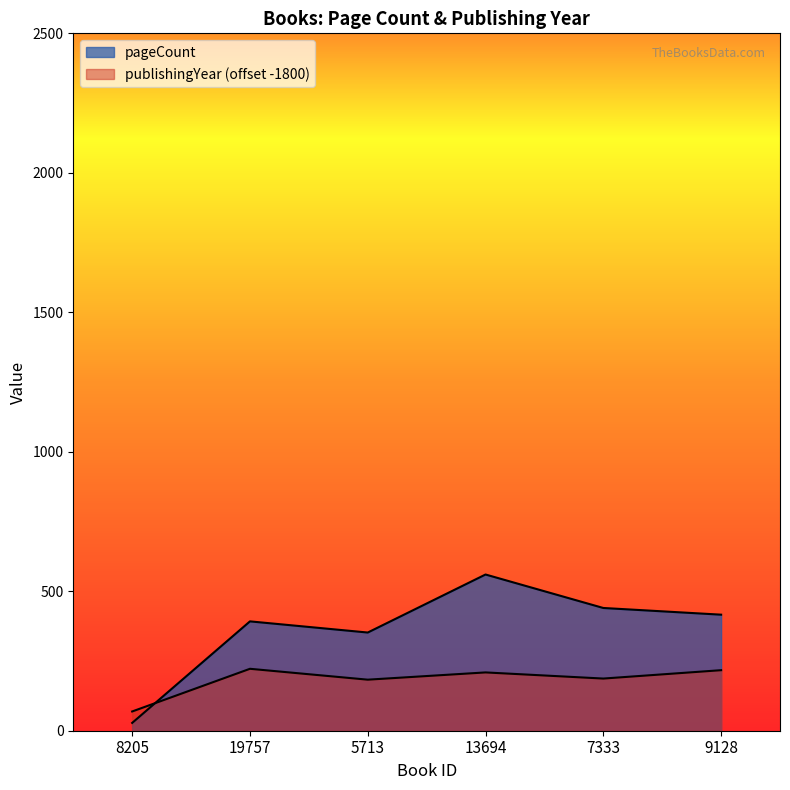

At which category is the sum across all series the highest?

13694